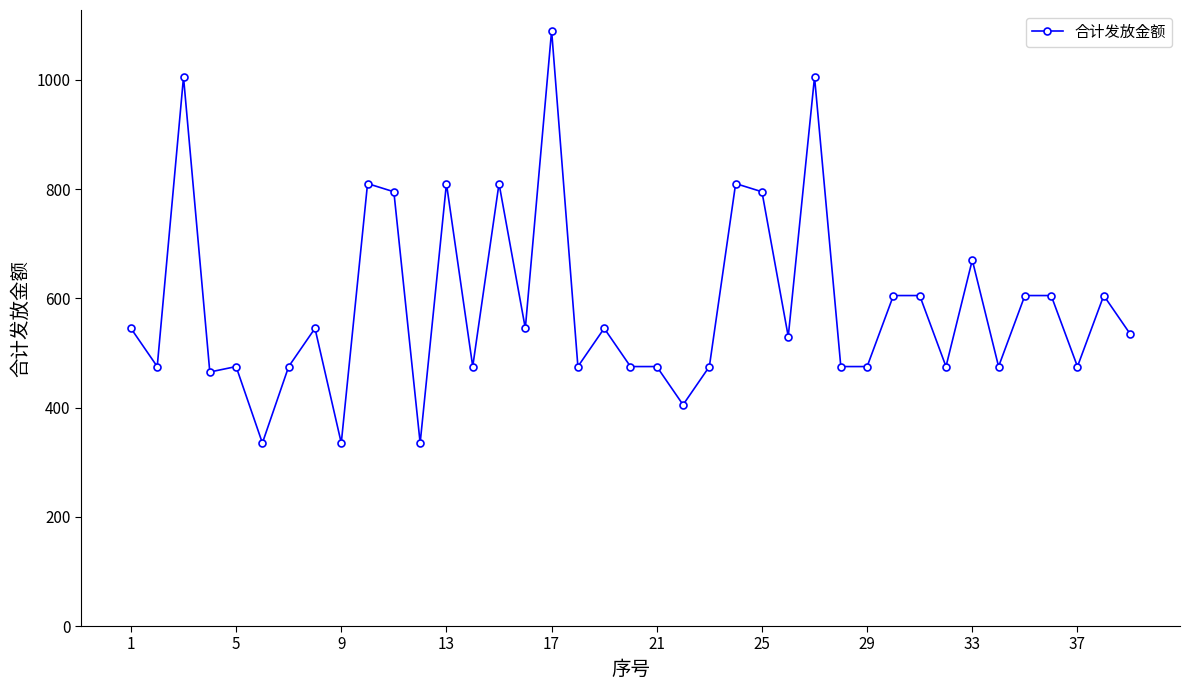

What is the difference between the maximum and minimum values?

755